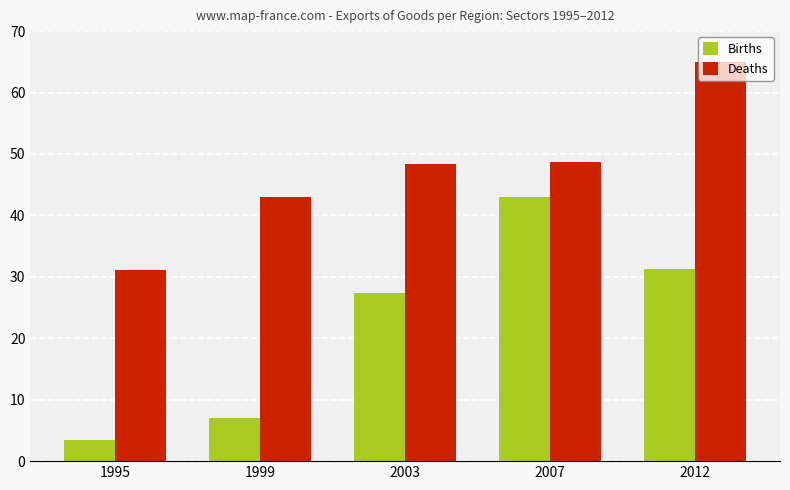

Which label corresponds to the largest value in the chart?

2012